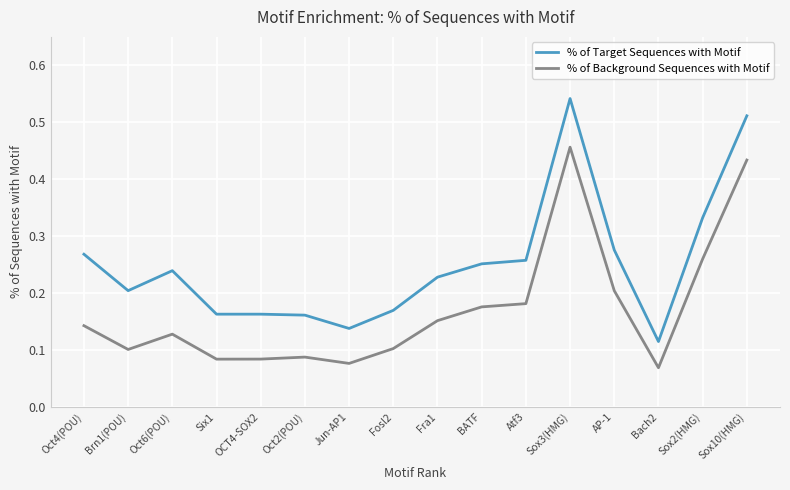

In % of Background Sequences with Motif, how many points are lower than both neighbors (excluding endpoints)?

4